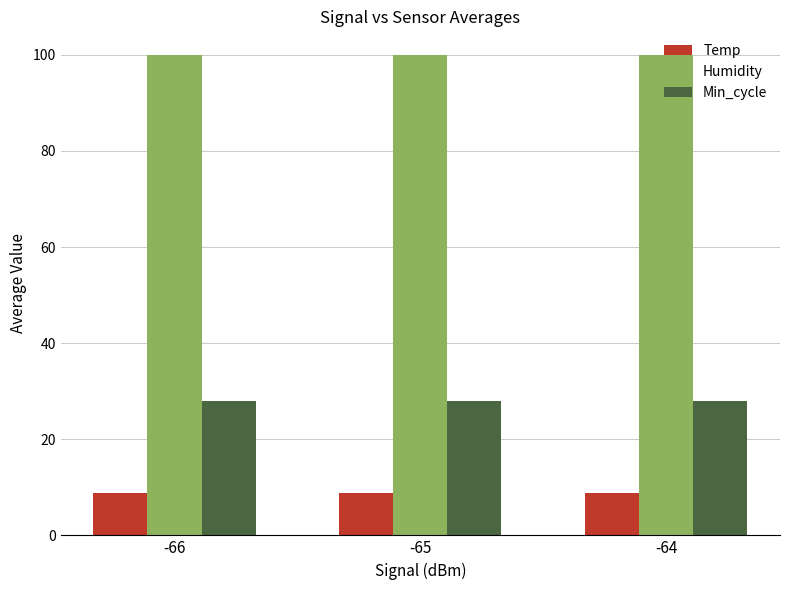

What is the difference between the highest and lowest values at -64?

91.1